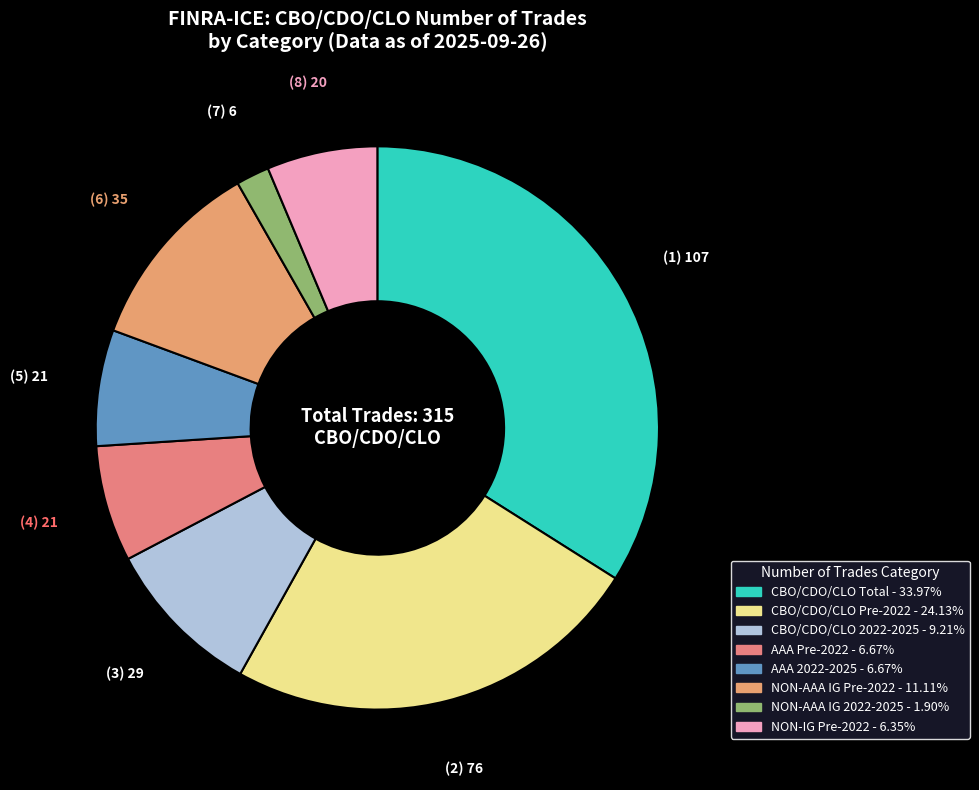

How many slices are in this pie chart?

8